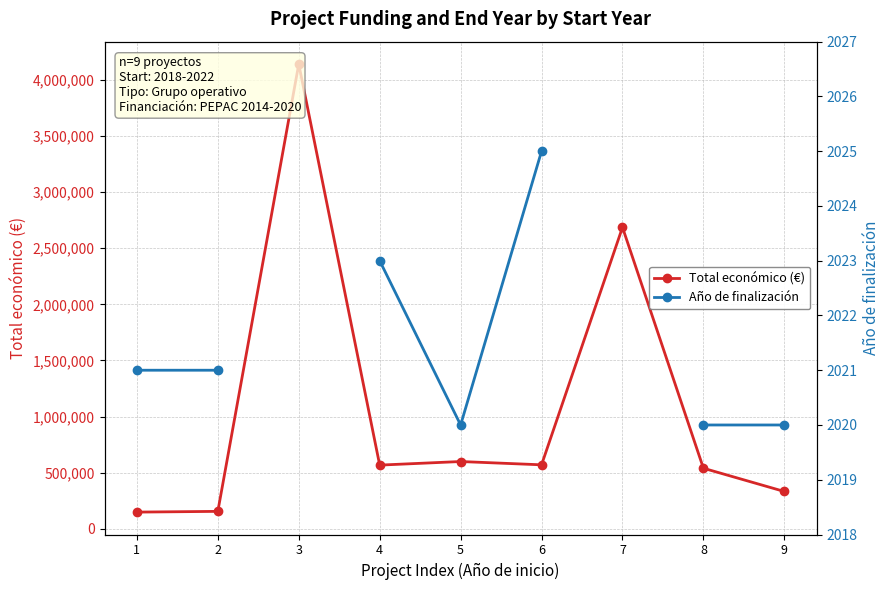

Which series changed the most between 3 and 5?

Total económico (€)